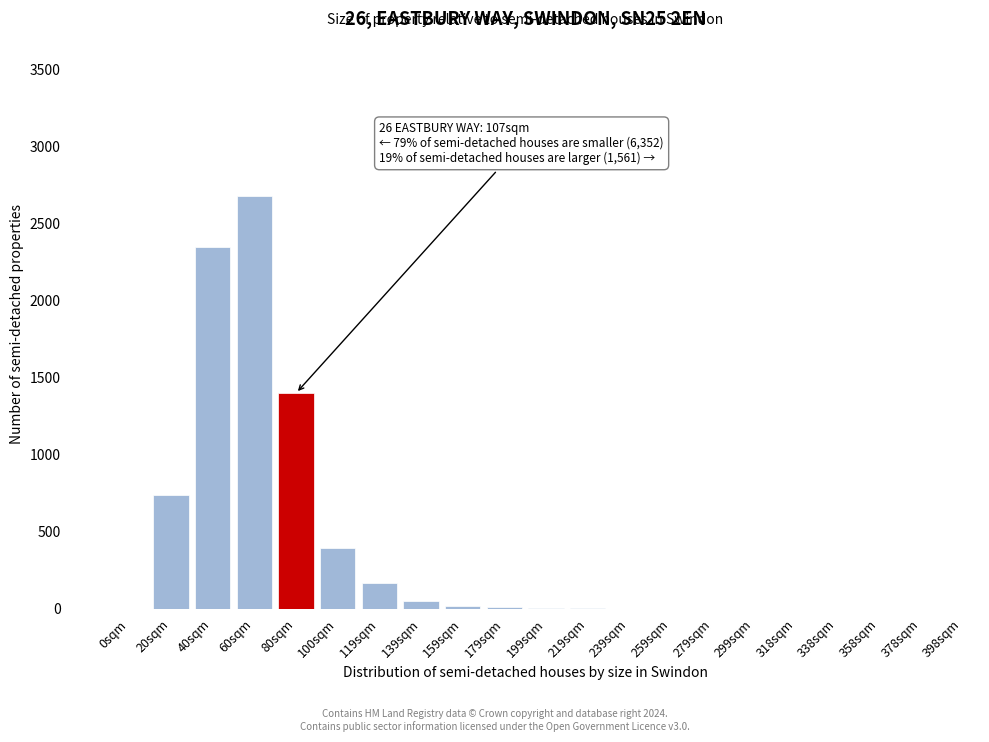

What is the greatest value displayed?

2680